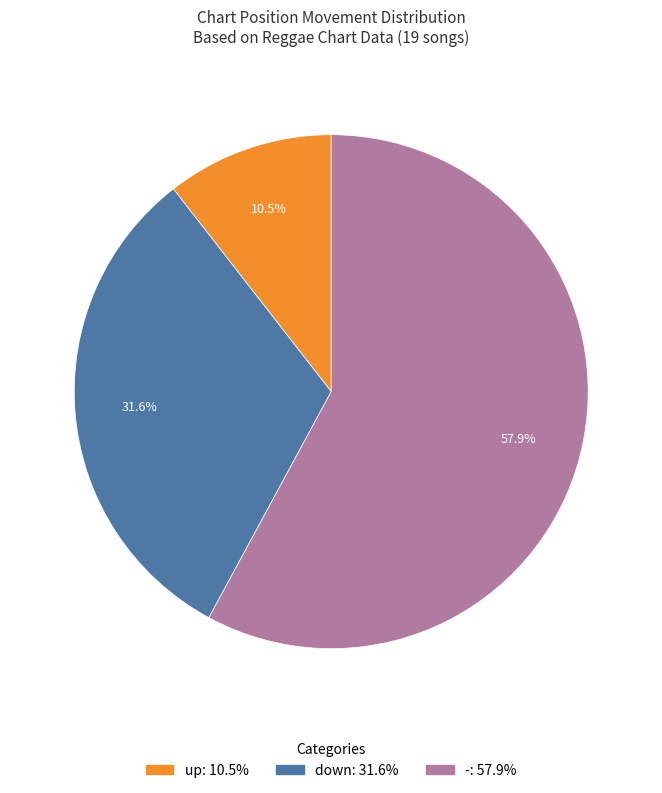

Combined, do down and - account for over 50%?

Yes